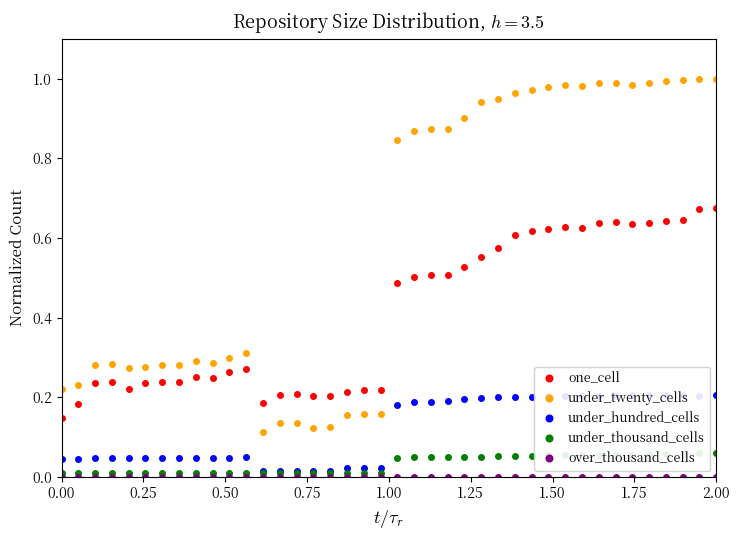

Which series ends up on top after the final intersection of one_cell and under_twenty_cells?

under_twenty_cells